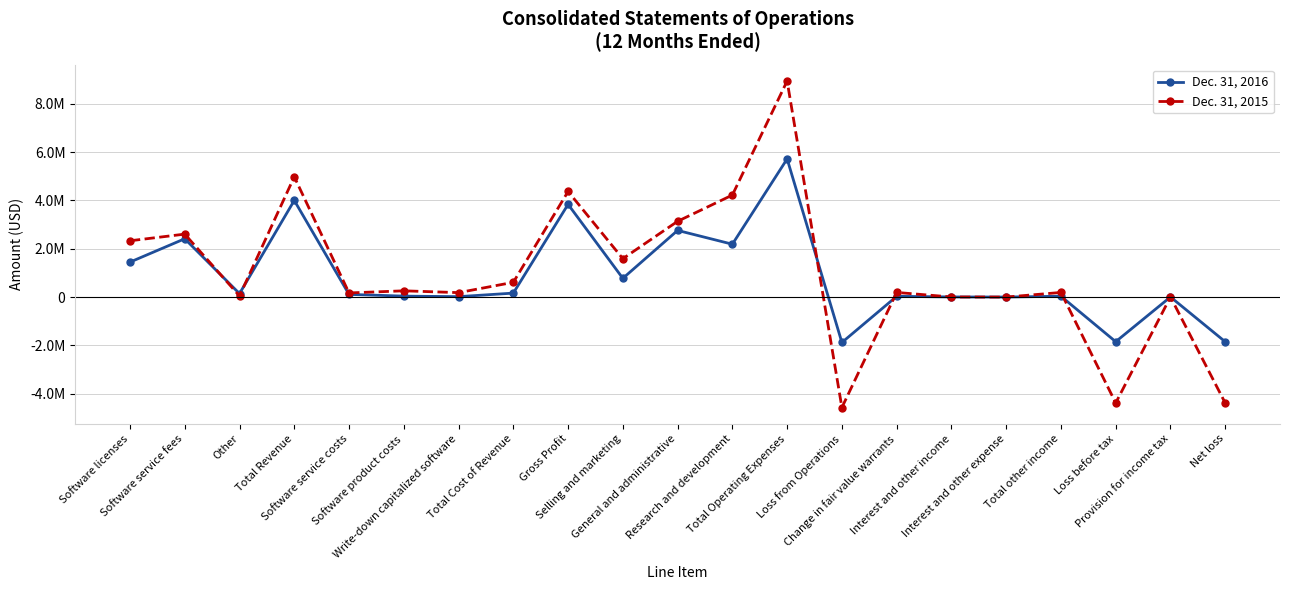

What are all the series names shown in the legend?

Dec. 31, 2016, Dec. 31, 2015